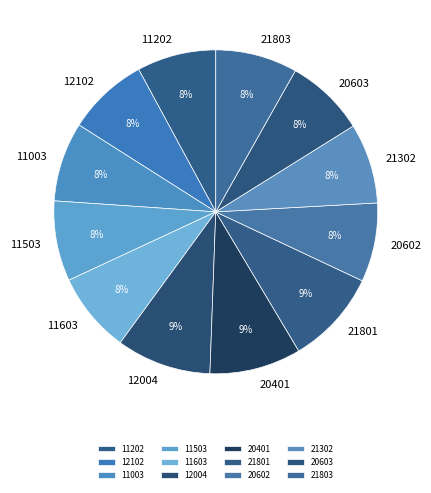

Approximately how many times larger is the value at 21801 compared to 20401?

1.0